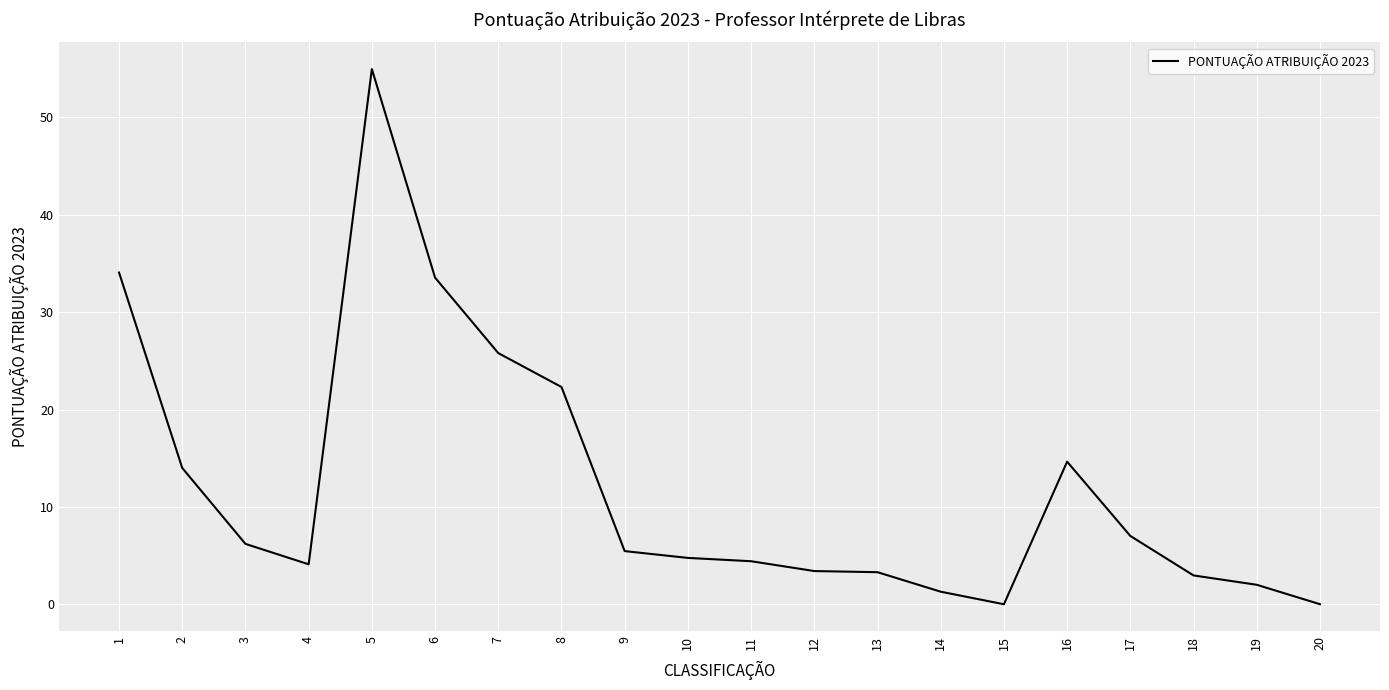

At which label is the value closest to 27?

7